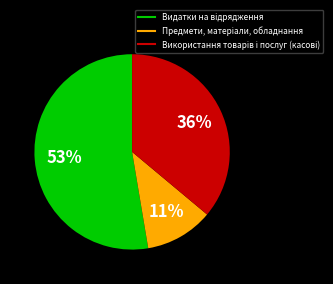

Does any single category account for the majority?

Yes